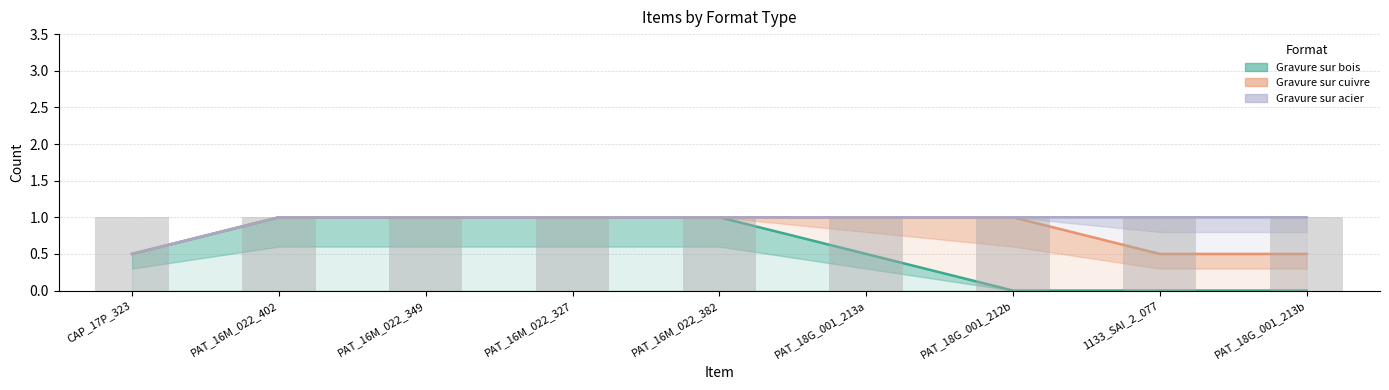

At how many categories does at least one series exceed 0?

9